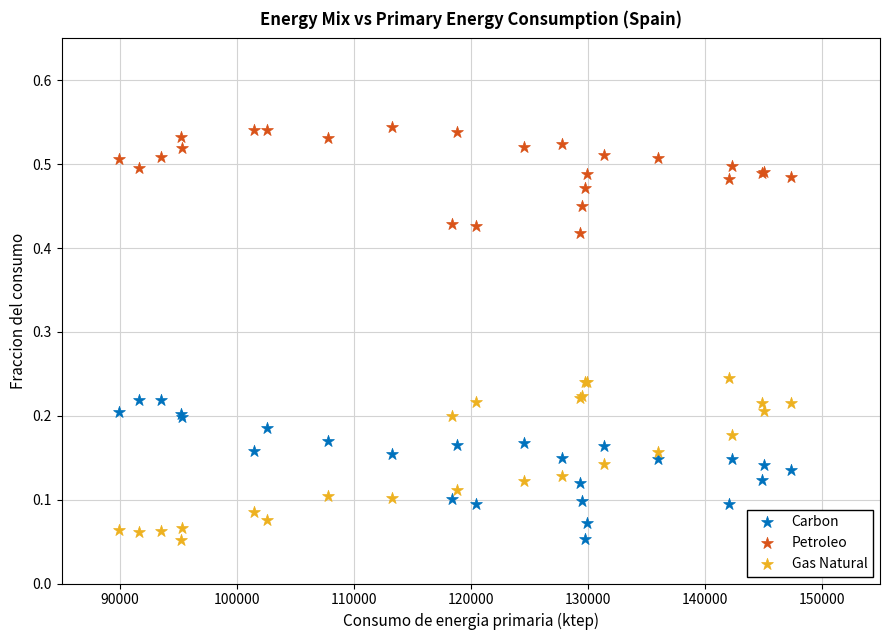

Which series reaches the maximum Y coordinate?

Petroleo